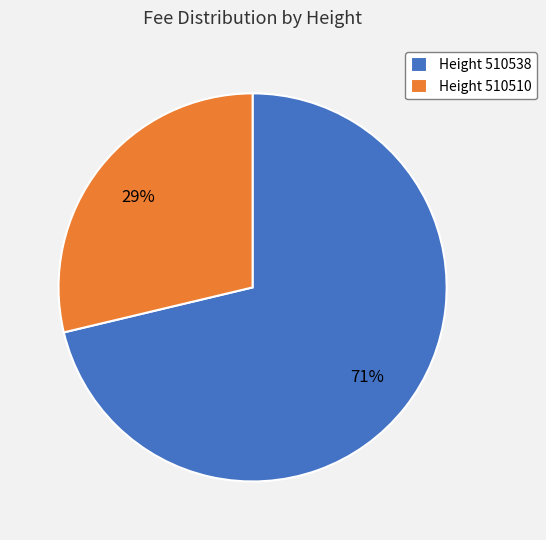

Is the sum of Height 510510 and Height 510538 greater than half?

Yes